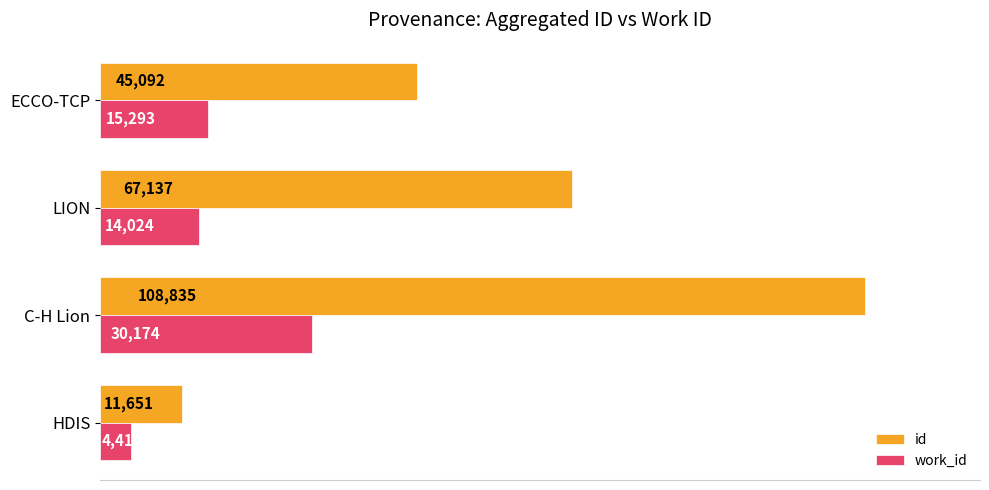

How many distinct data groups are displayed?

2